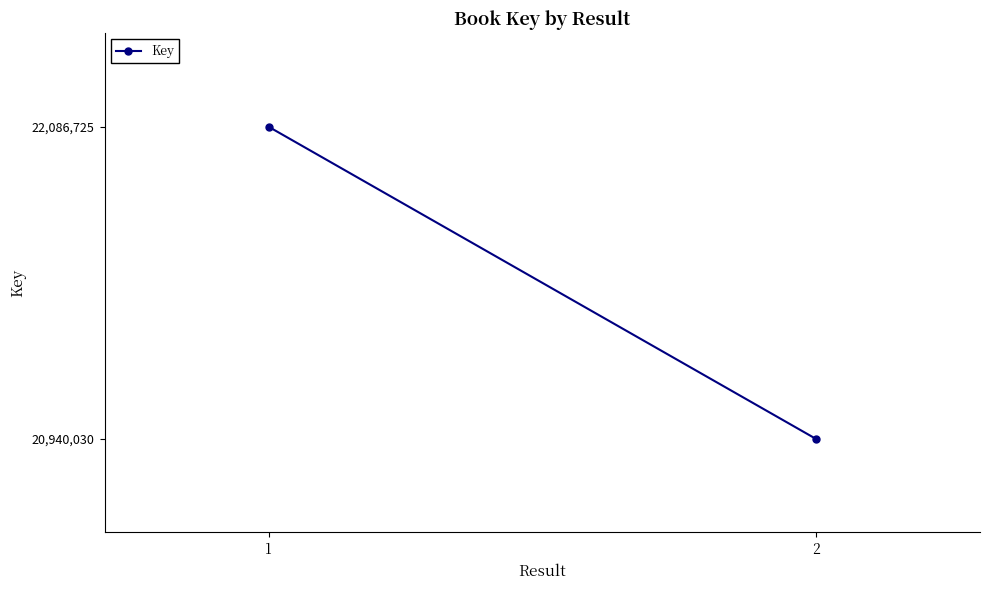

The value at 1 is 22086725. True or false?

True